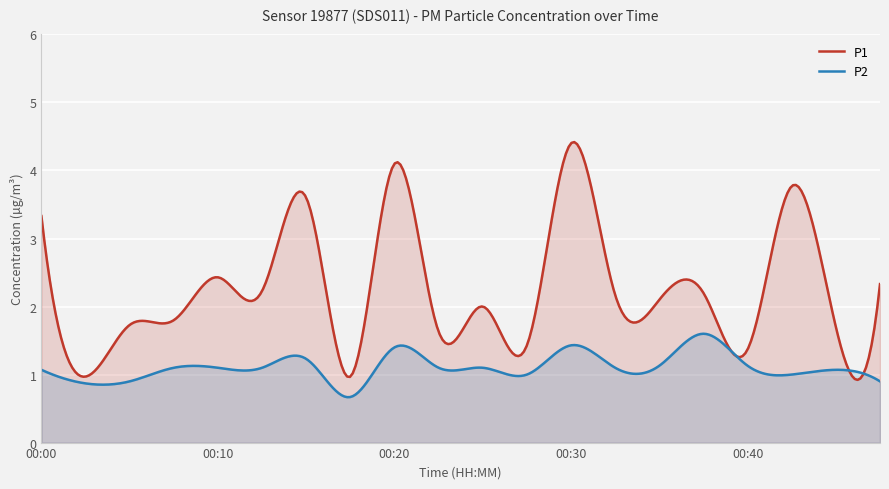

What is the difference between the second highest and second lowest values in the P1 series?

3.5